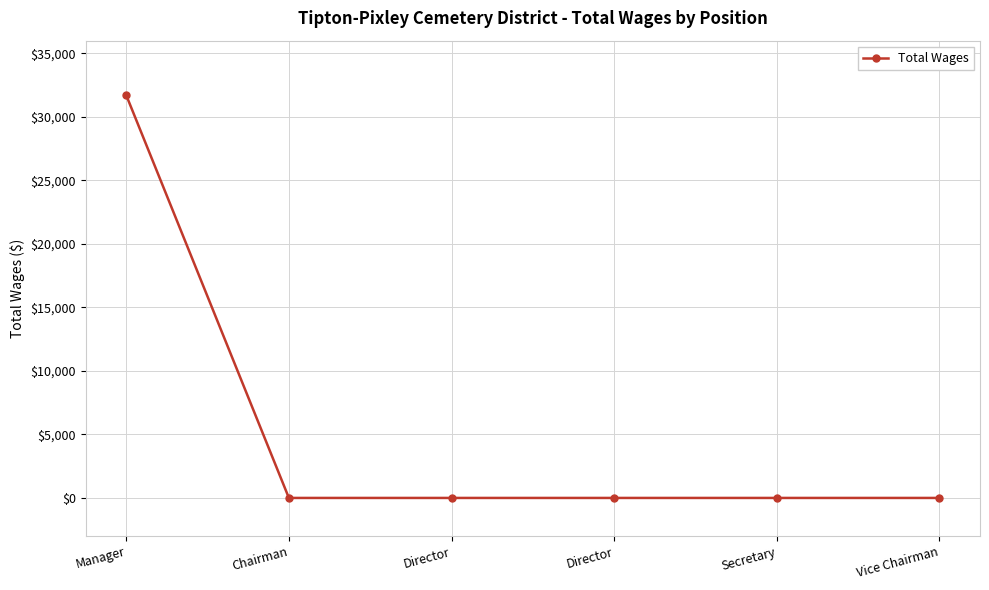

Reading left to right, list all the values displayed in this chart.

31698	0	0	0	0	0